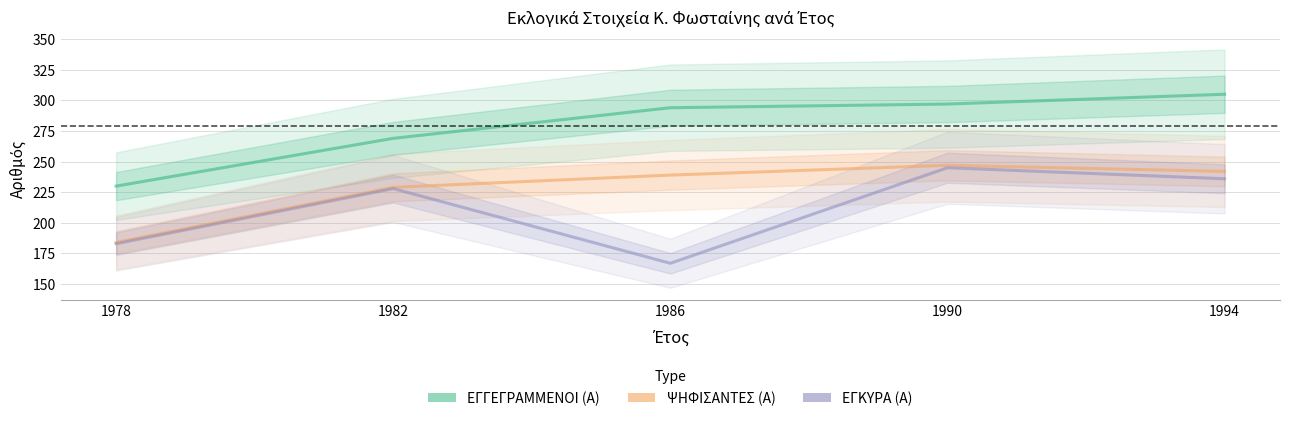

The value of ΨΗΦΙΣΑΝΤΕΣ (Α) at 1978 is 328. True or false?

False